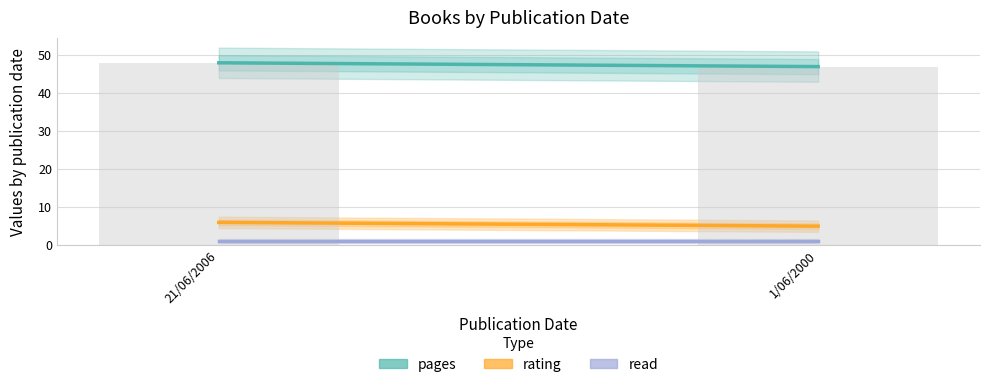

Are the bars grouped side by side (vs. stacked)?

No